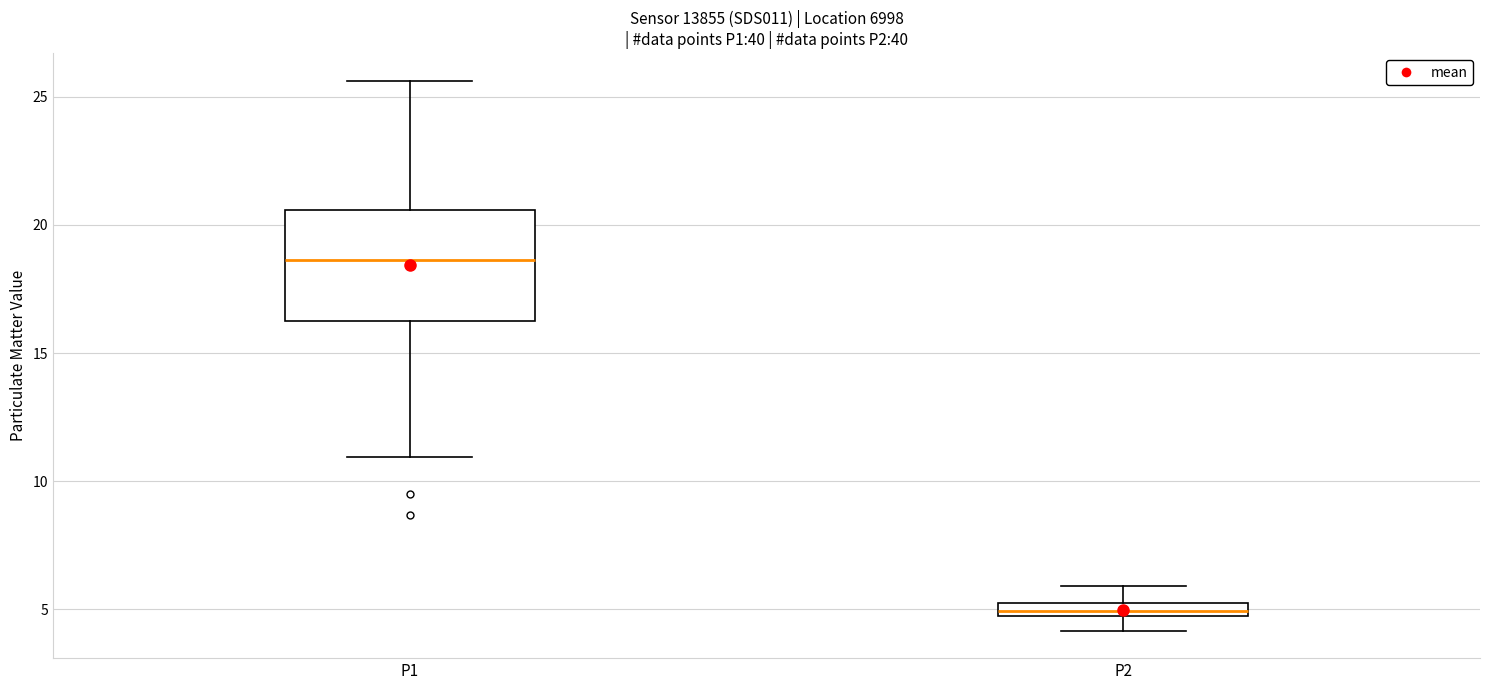

Which box is the tallest, from its lower edge to its upper edge?

P1